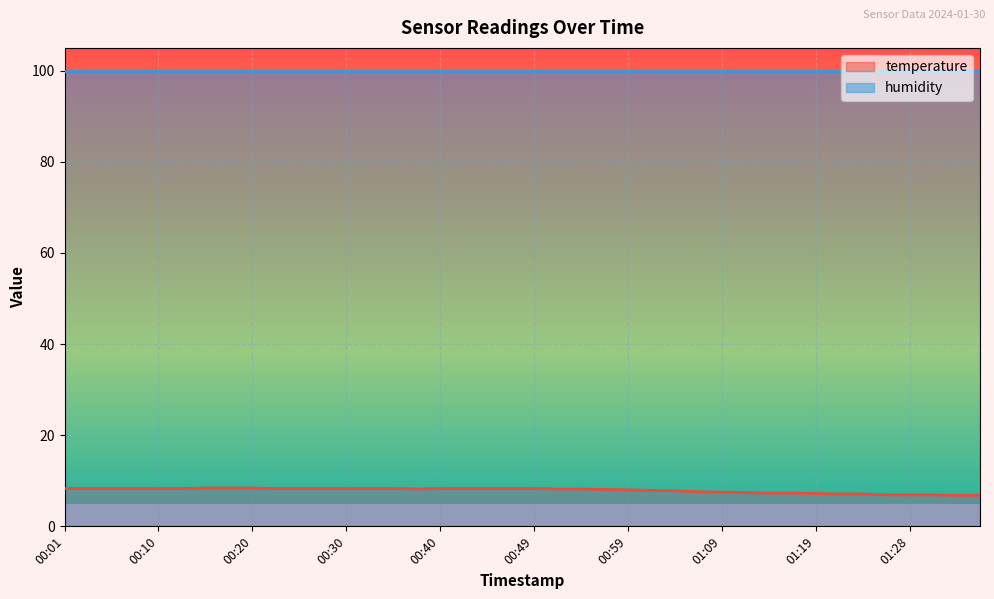

What is the difference between the maximum and second lowest values?

1.6